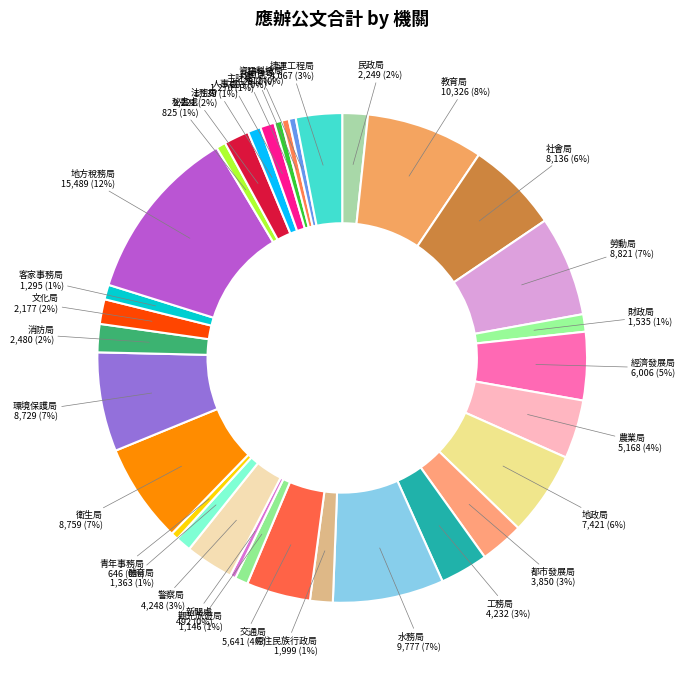

Between 法務局 and 工務局, which is larger?

工務局